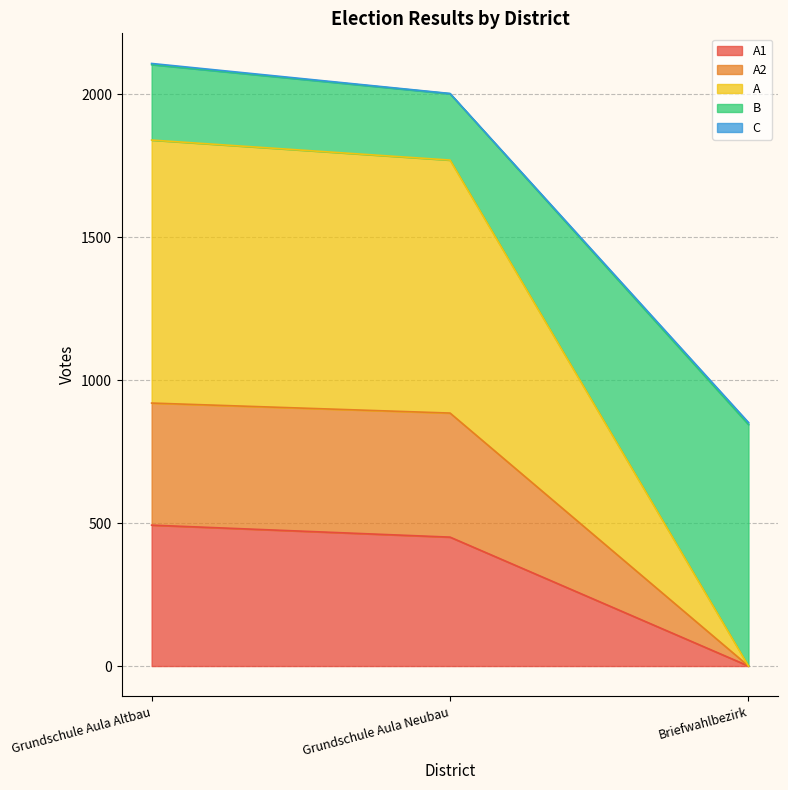

What position from the right is Briefwahlbezirk?

1